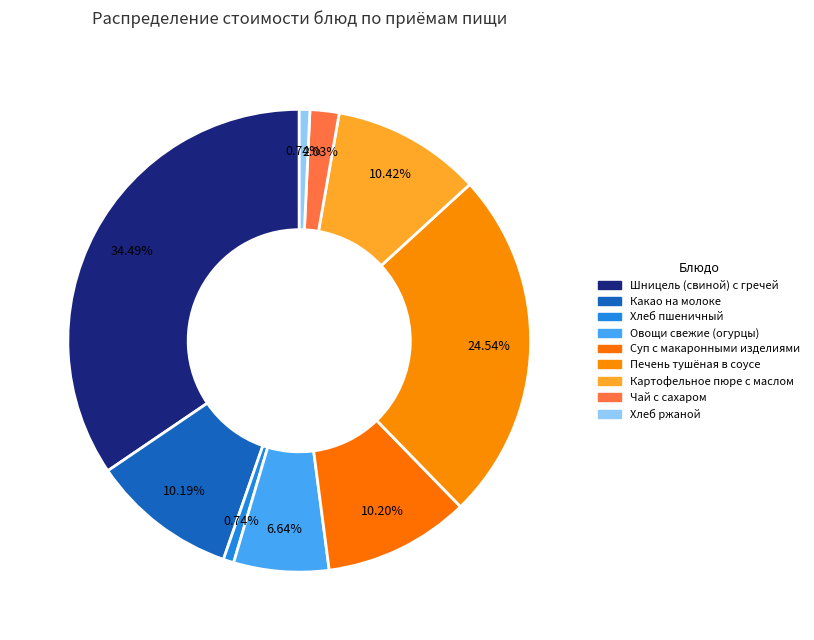

How many slices are in this pie chart?

9